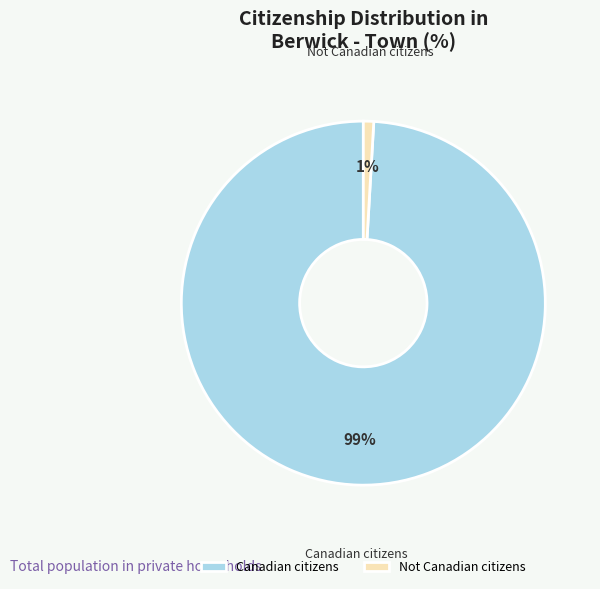

Combined, do Canadian citizens and Not Canadian citizens account for over 50%?

Yes